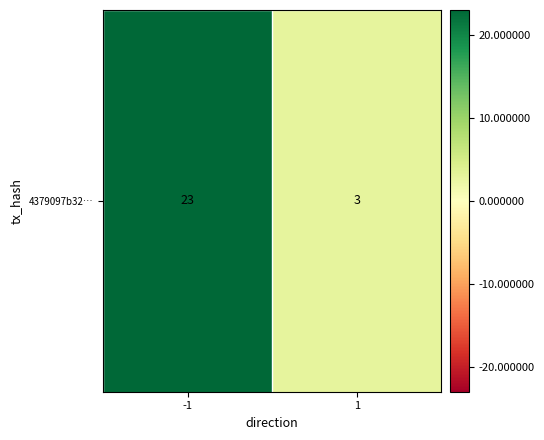

What is the sum of the values at 1 and -1?

26